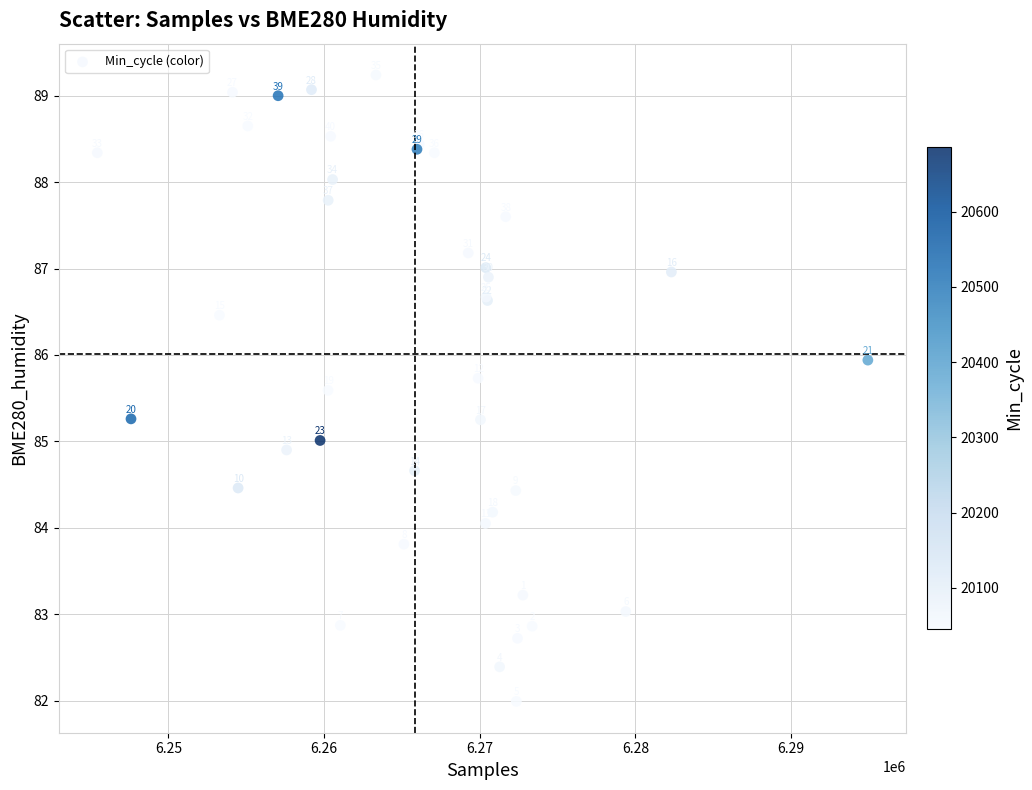

What Y value in the scatter plot is closest to 85?

85.0